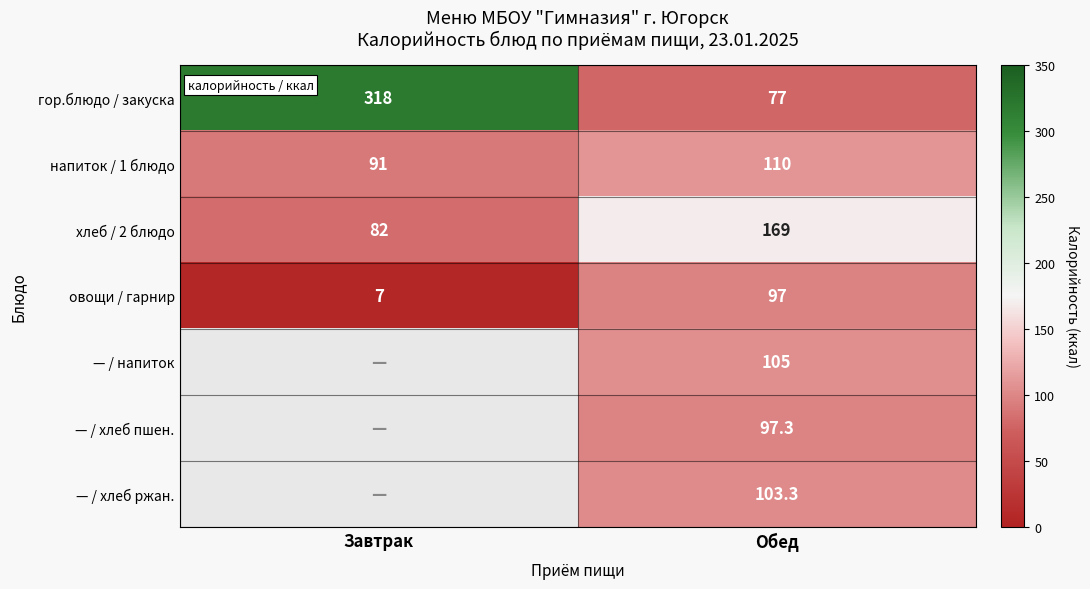

At which label does овощи / гарнир reach its minimum?

Завтрак